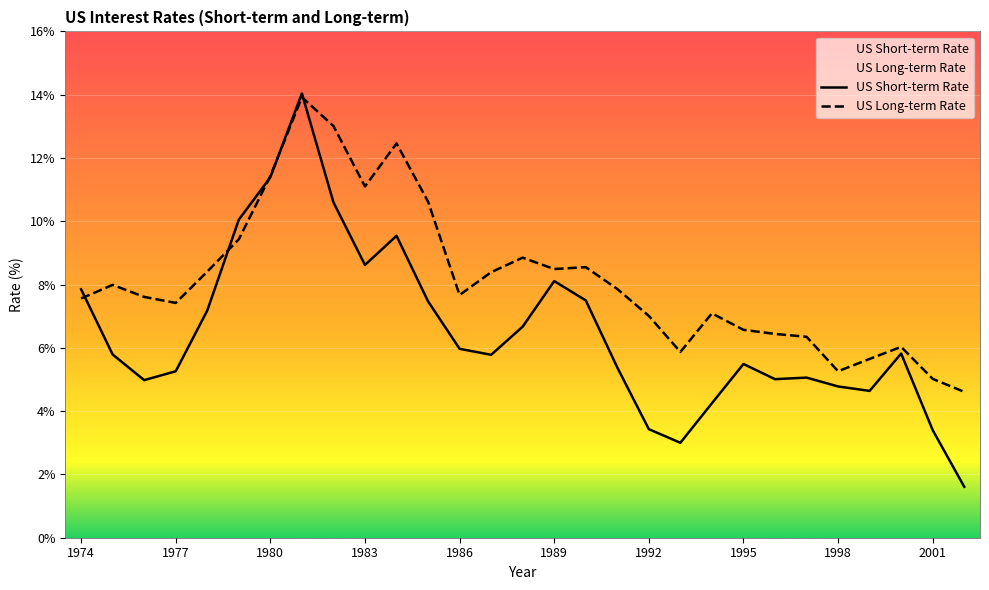

Count the number of categories in the chart.

29